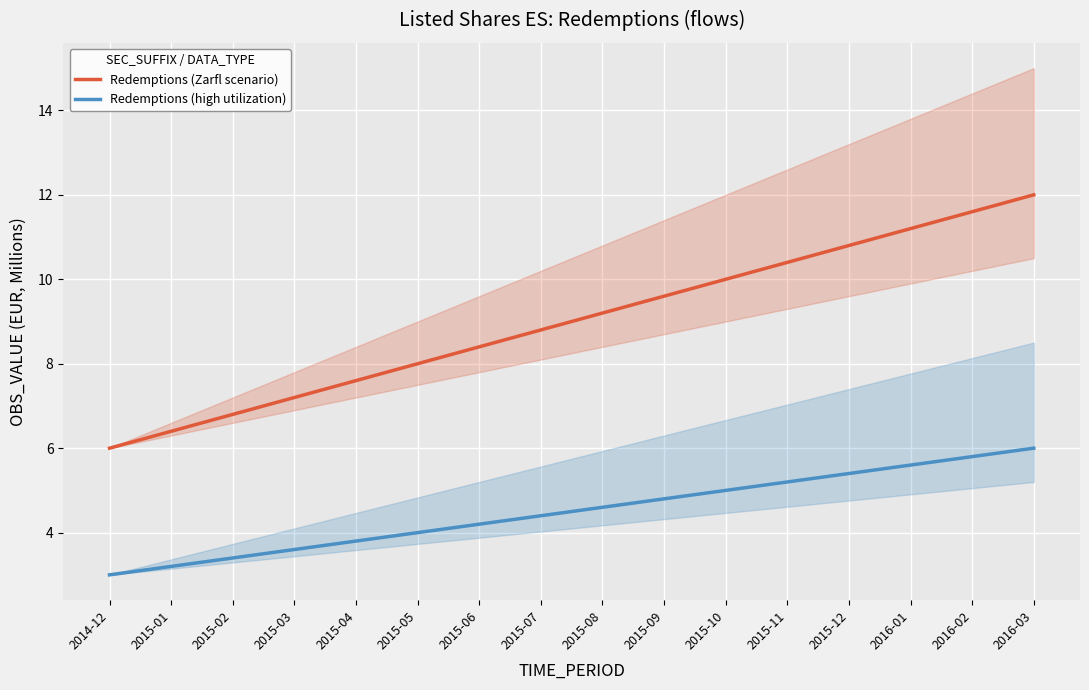

What is the value of the Redemptions (high utilization) point at the 4th from the left?

3.6